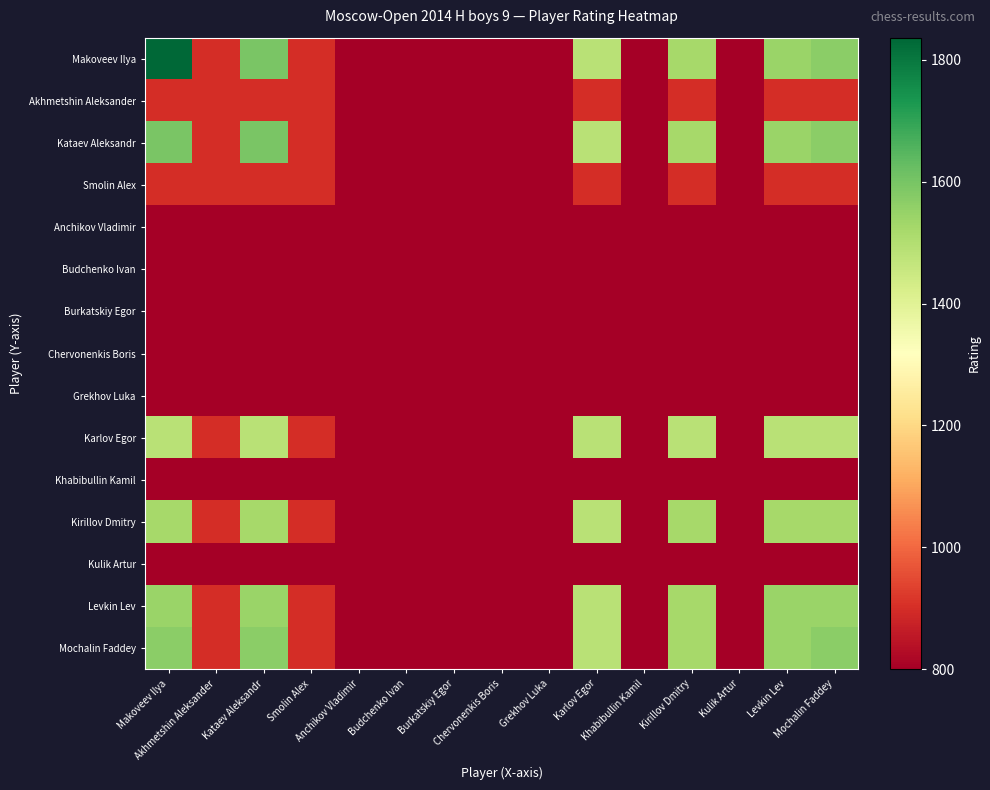

Reading left to right, list all the values displayed in this chart.

Makoveev Ilya: Makoveev Ilya=1836	Akhmetshin Aleksander=900	Kataev Aleksandr=1597	Smolin Alex=900	Anchikov Vladimir=800	Budchenko Ivan=800	Burkatskiy Egor=800	Chervonenkis Boris=800	Grekhov Luka=800	Karlov Egor=1485	Khabibullin Kamil=800	Kirillov Dmitry=1522	Kulik Artur=800	Levkin Lev=1543	Mochalin Faddey=1565
Akhmetshin Aleksander: Makoveev Ilya=900	Akhmetshin Aleksander=900	Kataev Aleksandr=900	Smolin Alex=900	Anchikov Vladimir=800	Budchenko Ivan=800	Burkatskiy Egor=800	Chervonenkis Boris=800	Grekhov Luka=800	Karlov Egor=900	Khabibullin Kamil=800	Kirillov Dmitry=900	Kulik Artur=800	Levkin Lev=900	Mochalin Faddey=900
Kataev Aleksandr: Makoveev Ilya=1597	Akhmetshin Aleksander=900	Kataev Aleksandr=1597	Smolin Alex=900	Anchikov Vladimir=800	Budchenko Ivan=800	Burkatskiy Egor=800	Chervonenkis Boris=800	Grekhov Luka=800	Karlov Egor=1485	Khabibullin Kamil=800	Kirillov Dmitry=1522	Kulik Artur=800	Levkin Lev=1543	Mochalin Faddey=1565
Smolin Alex: Makoveev Ilya=900	Akhmetshin Aleksander=900	Kataev Aleksandr=900	Smolin Alex=900	Anchikov Vladimir=800	Budchenko Ivan=800	Burkatskiy Egor=800	Chervonenkis Boris=800	Grekhov Luka=800	Karlov Egor=900	Khabibullin Kamil=800	Kirillov Dmitry=900	Kulik Artur=800	Levkin Lev=900	Mochalin Faddey=900
Anchikov Vladimir: Makoveev Ilya=800	Akhmetshin Aleksander=800	Kataev Aleksandr=800	Smolin Alex=800	Anchikov Vladimir=800	Budchenko Ivan=800	Burkatskiy Egor=800	Chervonenkis Boris=800	Grekhov Luka=800	Karlov Egor=800	Khabibullin Kamil=800	Kirillov Dmitry=800	Kulik Artur=800	Levkin Lev=800	Mochalin Faddey=800
Budchenko Ivan: Makoveev Ilya=800	Akhmetshin Aleksander=800	Kataev Aleksandr=800	Smolin Alex=800	Anchikov Vladimir=800	Budchenko Ivan=800	Burkatskiy Egor=800	Chervonenkis Boris=800	Grekhov Luka=800	Karlov Egor=800	Khabibullin Kamil=800	Kirillov Dmitry=800	Kulik Artur=800	Levkin Lev=800	Mochalin Faddey=800
Burkatskiy Egor: Makoveev Ilya=800	Akhmetshin Aleksander=800	Kataev Aleksandr=800	Smolin Alex=800	Anchikov Vladimir=800	Budchenko Ivan=800	Burkatskiy Egor=800	Chervonenkis Boris=800	Grekhov Luka=800	Karlov Egor=800	Khabibullin Kamil=800	Kirillov Dmitry=800	Kulik Artur=800	Levkin Lev=800	Mochalin Faddey=800
Chervonenkis Boris: Makoveev Ilya=800	Akhmetshin Aleksander=800	Kataev Aleksandr=800	Smolin Alex=800	Anchikov Vladimir=800	Budchenko Ivan=800	Burkatskiy Egor=800	Chervonenkis Boris=800	Grekhov Luka=800	Karlov Egor=800	Khabibullin Kamil=800	Kirillov Dmitry=800	Kulik Artur=800	Levkin Lev=800	Mochalin Faddey=800
Grekhov Luka: Makoveev Ilya=800	Akhmetshin Aleksander=800	Kataev Aleksandr=800	Smolin Alex=800	Anchikov Vladimir=800	Budchenko Ivan=800	Burkatskiy Egor=800	Chervonenkis Boris=800	Grekhov Luka=800	Karlov Egor=800	Khabibullin Kamil=800	Kirillov Dmitry=800	Kulik Artur=800	Levkin Lev=800	Mochalin Faddey=800
Karlov Egor: Makoveev Ilya=1485	Akhmetshin Aleksander=900	Kataev Aleksandr=1485	Smolin Alex=900	Anchikov Vladimir=800	Budchenko Ivan=800	Burkatskiy Egor=800	Chervonenkis Boris=800	Grekhov Luka=800	Karlov Egor=1485	Khabibullin Kamil=800	Kirillov Dmitry=1485	Kulik Artur=800	Levkin Lev=1485	Mochalin Faddey=1485
Khabibullin Kamil: Makoveev Ilya=800	Akhmetshin Aleksander=800	Kataev Aleksandr=800	Smolin Alex=800	Anchikov Vladimir=800	Budchenko Ivan=800	Burkatskiy Egor=800	Chervonenkis Boris=800	Grekhov Luka=800	Karlov Egor=800	Khabibullin Kamil=800	Kirillov Dmitry=800	Kulik Artur=800	Levkin Lev=800	Mochalin Faddey=800
Kirillov Dmitry: Makoveev Ilya=1522	Akhmetshin Aleksander=900	Kataev Aleksandr=1522	Smolin Alex=900	Anchikov Vladimir=800	Budchenko Ivan=800	Burkatskiy Egor=800	Chervonenkis Boris=800	Grekhov Luka=800	Karlov Egor=1485	Khabibullin Kamil=800	Kirillov Dmitry=1522	Kulik Artur=800	Levkin Lev=1522	Mochalin Faddey=1522
Kulik Artur: Makoveev Ilya=800	Akhmetshin Aleksander=800	Kataev Aleksandr=800	Smolin Alex=800	Anchikov Vladimir=800	Budchenko Ivan=800	Burkatskiy Egor=800	Chervonenkis Boris=800	Grekhov Luka=800	Karlov Egor=800	Khabibullin Kamil=800	Kirillov Dmitry=800	Kulik Artur=800	Levkin Lev=800	Mochalin Faddey=800
Levkin Lev: Makoveev Ilya=1543	Akhmetshin Aleksander=900	Kataev Aleksandr=1543	Smolin Alex=900	Anchikov Vladimir=800	Budchenko Ivan=800	Burkatskiy Egor=800	Chervonenkis Boris=800	Grekhov Luka=800	Karlov Egor=1485	Khabibullin Kamil=800	Kirillov Dmitry=1522	Kulik Artur=800	Levkin Lev=1543	Mochalin Faddey=1543
Mochalin Faddey: Makoveev Ilya=1565	Akhmetshin Aleksander=900	Kataev Aleksandr=1565	Smolin Alex=900	Anchikov Vladimir=800	Budchenko Ivan=800	Burkatskiy Egor=800	Chervonenkis Boris=800	Grekhov Luka=800	Karlov Egor=1485	Khabibullin Kamil=800	Kirillov Dmitry=1522	Kulik Artur=800	Levkin Lev=1543	Mochalin Faddey=1565